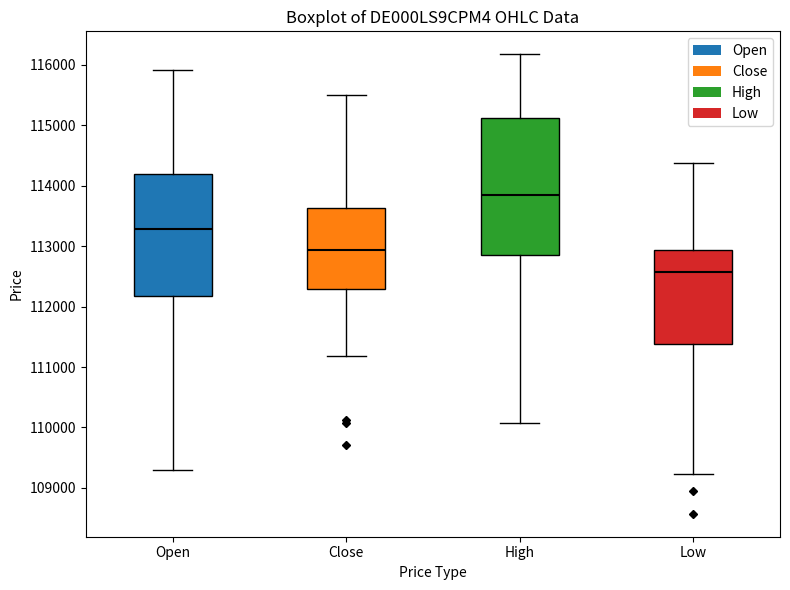

Which box is the tallest, from its lower edge to its upper edge?

High